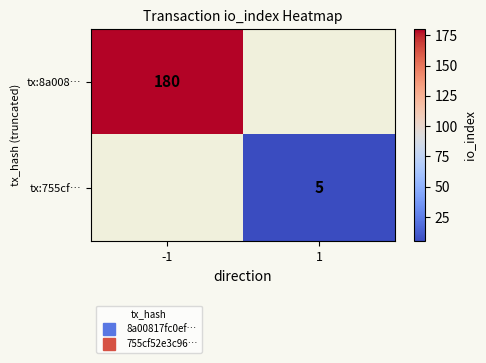

What is the maximum value for tx:8a008…?

180